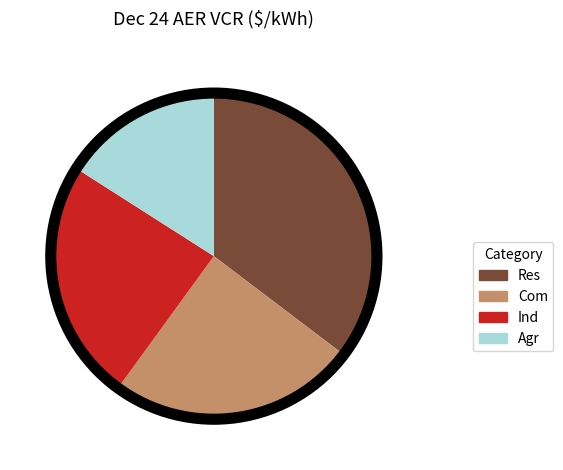

What is the ratio of the value at Res to the value at Com?

1.4